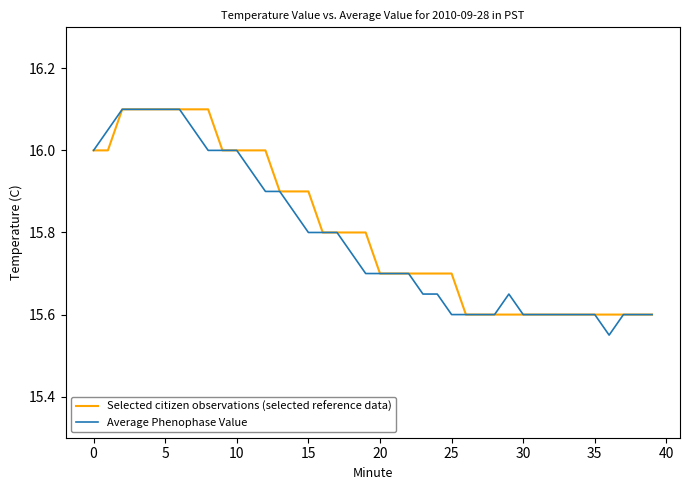

Which series has the largest range (max minus min)?

Average Phenophase Value